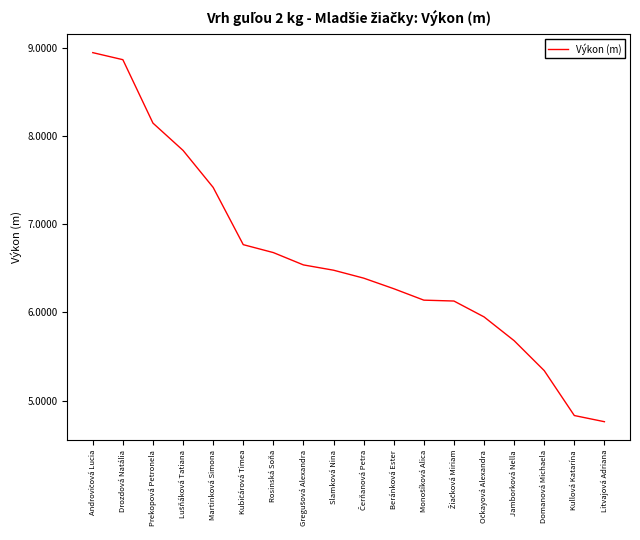

How many lines are shown in the chart?

1